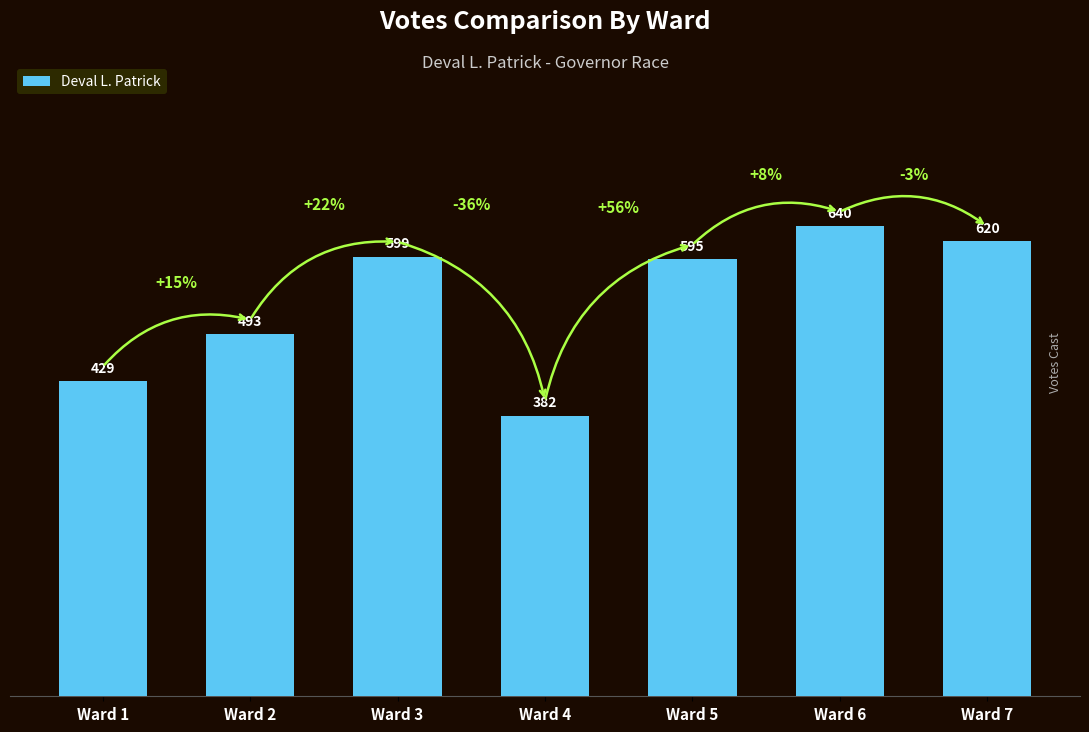

What is the difference between the values at Ward 4 and Ward 2?

111